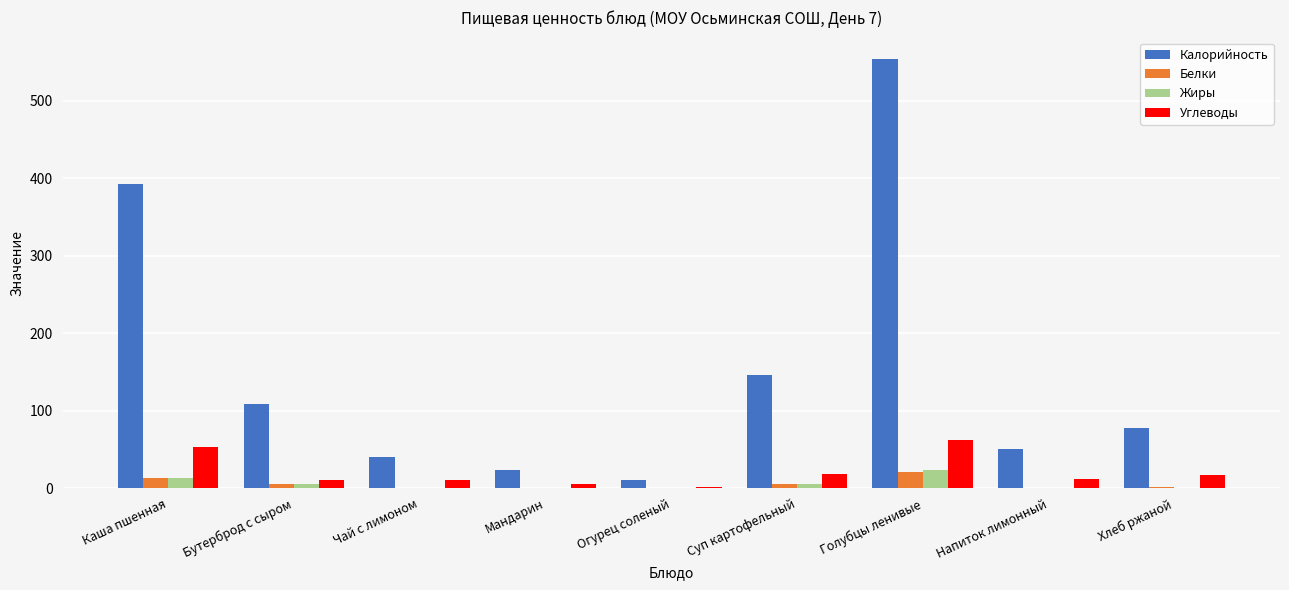

Are the bars horizontal?

No